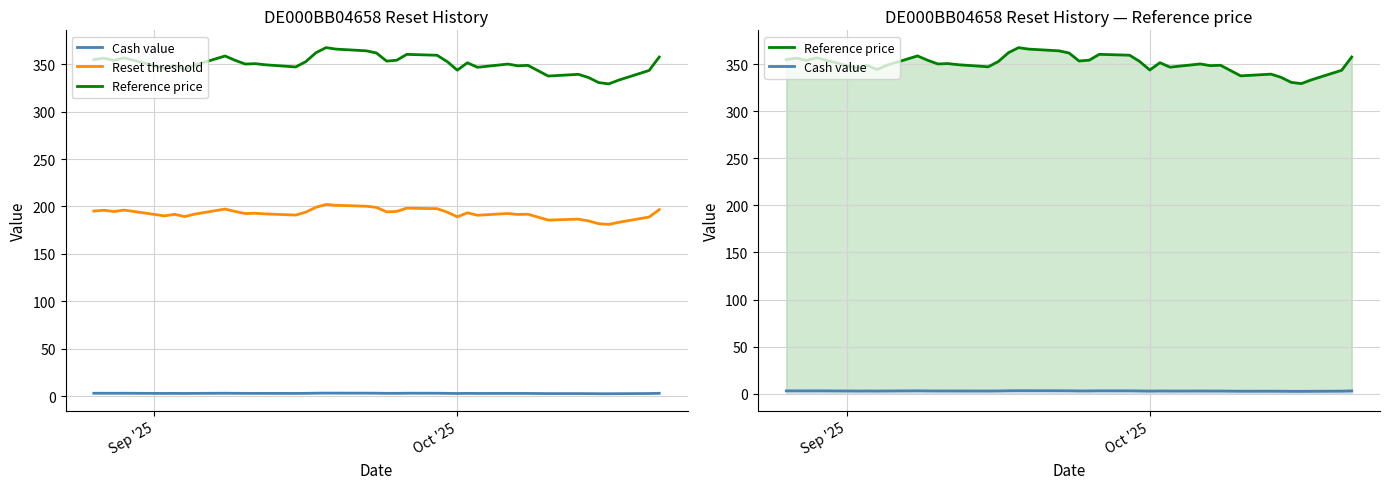

What is the total value across all series at Oct '25?

535.6